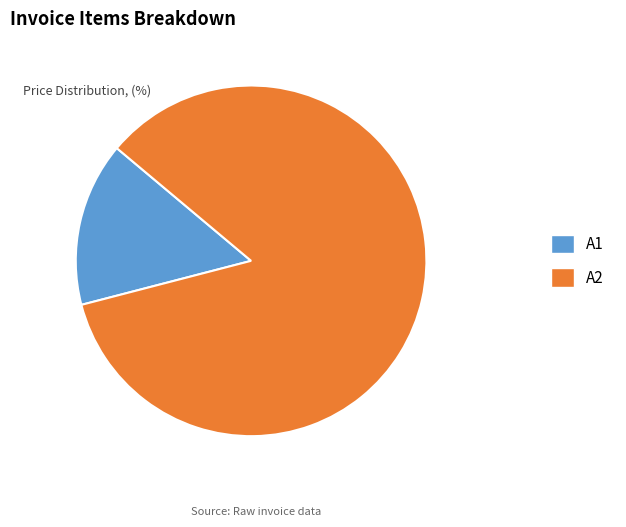

Is it true that A2 is 85% of the pie?

True